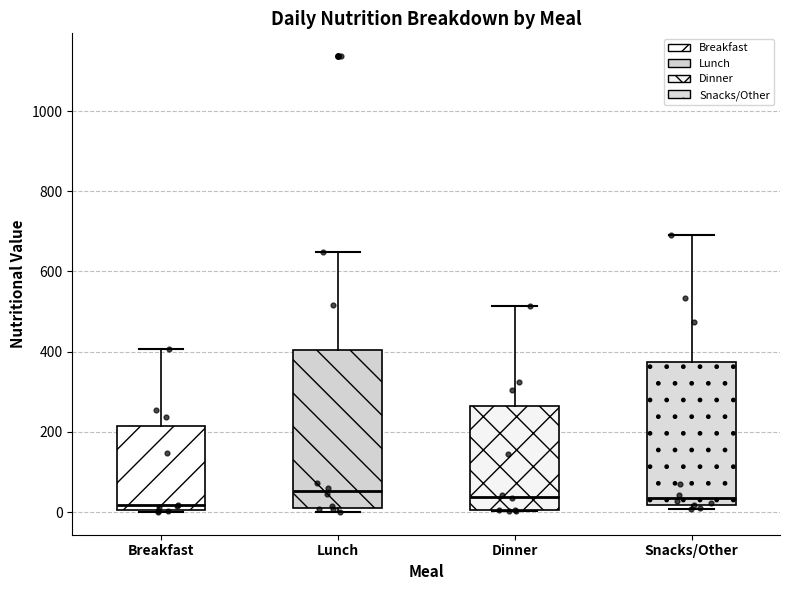

Which box is the tallest, from its lower edge to its upper edge?

Lunch